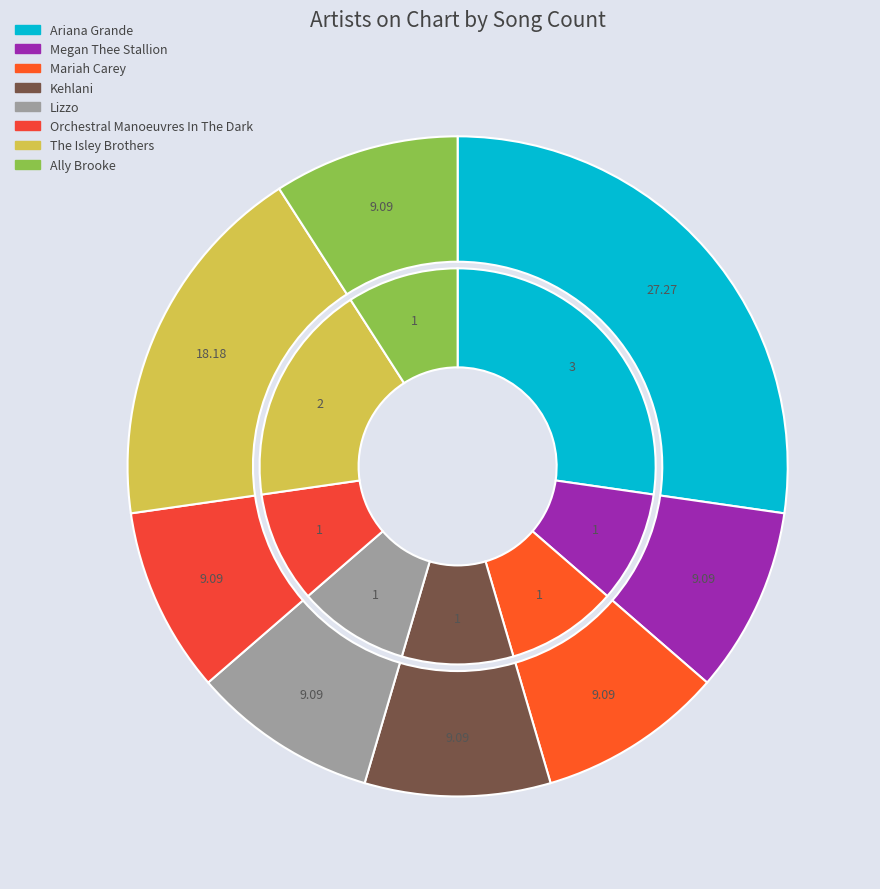

What is the ratio of the value at Megan Thee Stallion to the value at Lizzo?

1.0